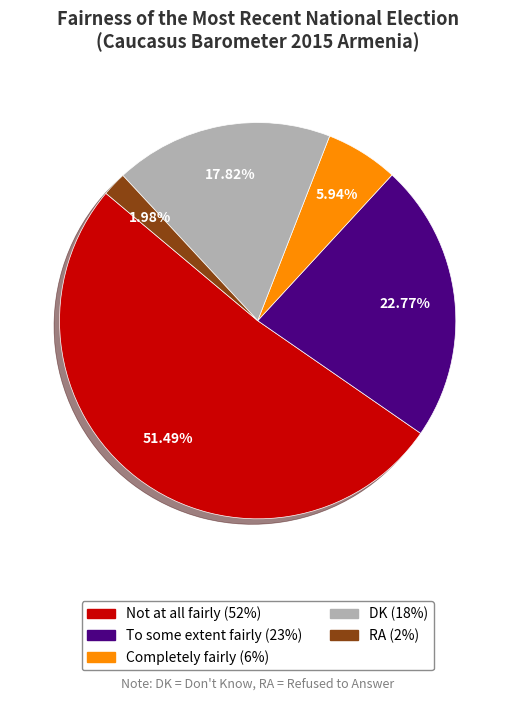

Which slice represents more than half of the pie?

Not at all fairly